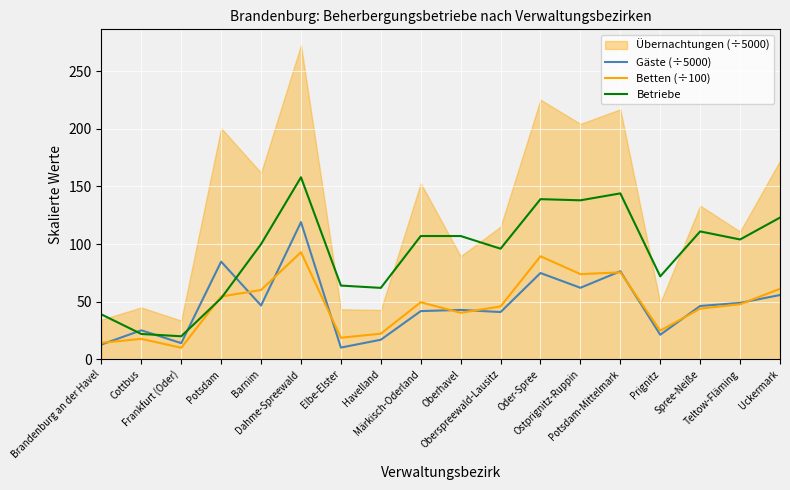

Is the value of Gäste (÷5000) at Oder-Spree greater than the value of Betten (÷100) at Oberspreewald-Lausitz?

Yes